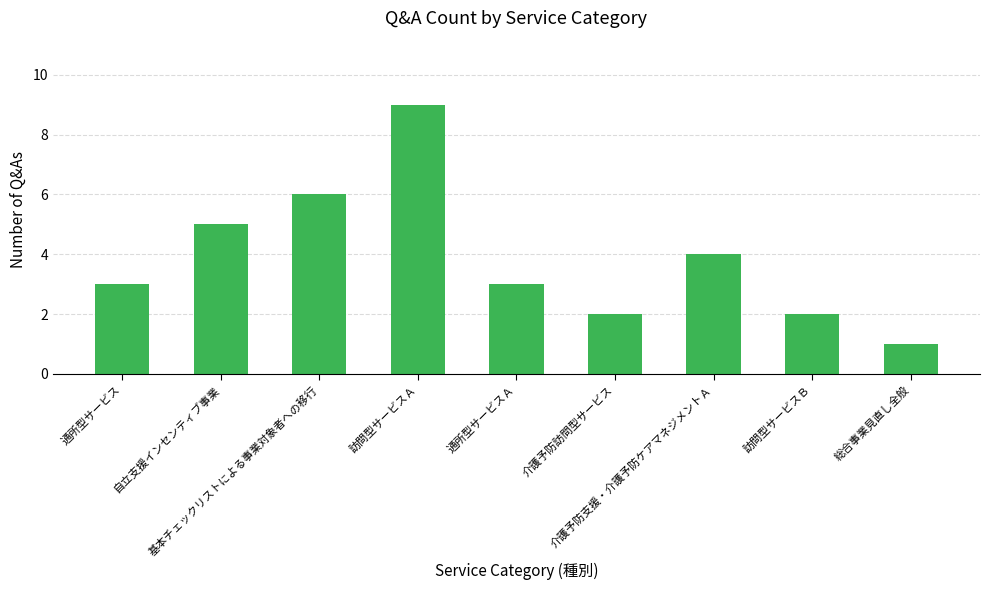

Which category has the highest value across all series?

訪問型サービスＡ